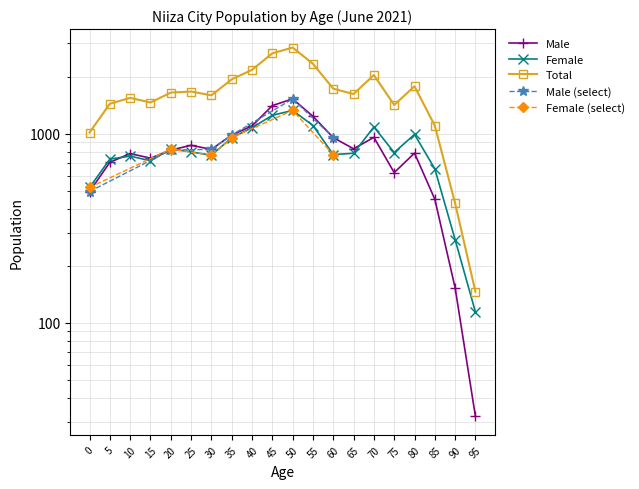

What is the average value of the Female (計) series?

815